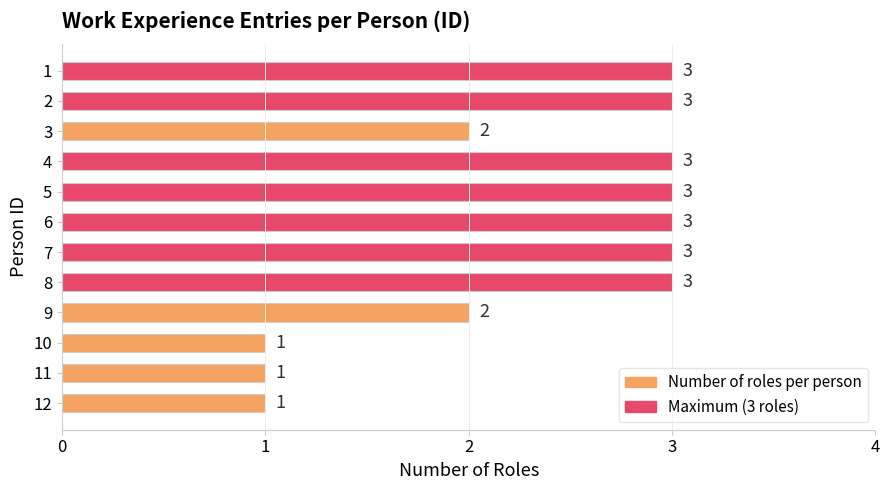

What is the value of the 12th bar from the top?

1